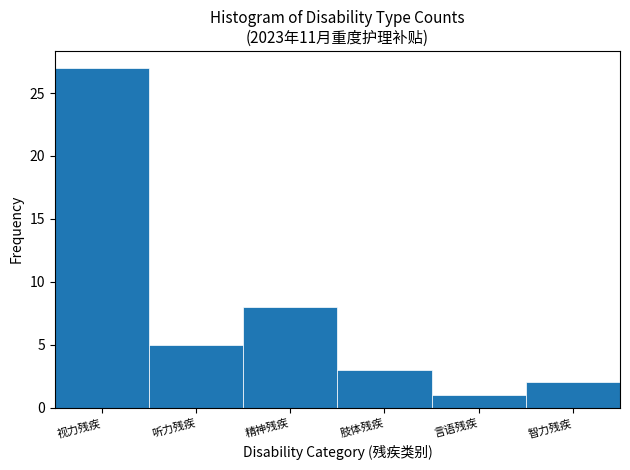

Reading right to left, extract all data points from this chart.

智力残疾=2	言语残疾=1	肢体残疾=3	精神残疾=8	听力残疾=5	视力残疾=27